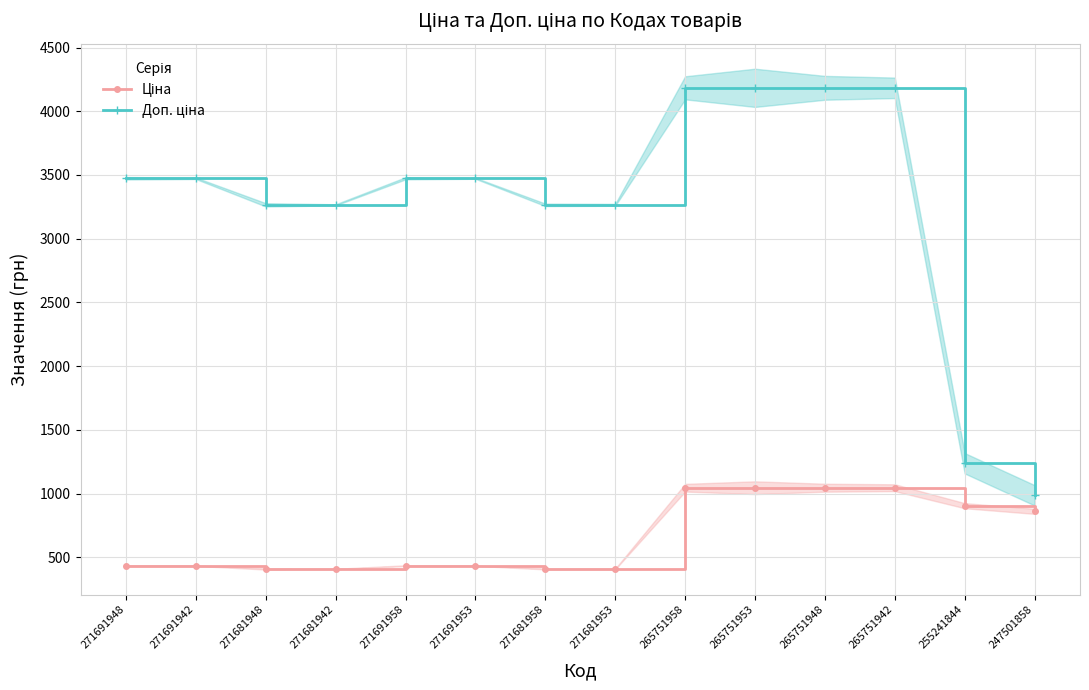

Where does the Доп. ціна series first go above 3474?

271691948